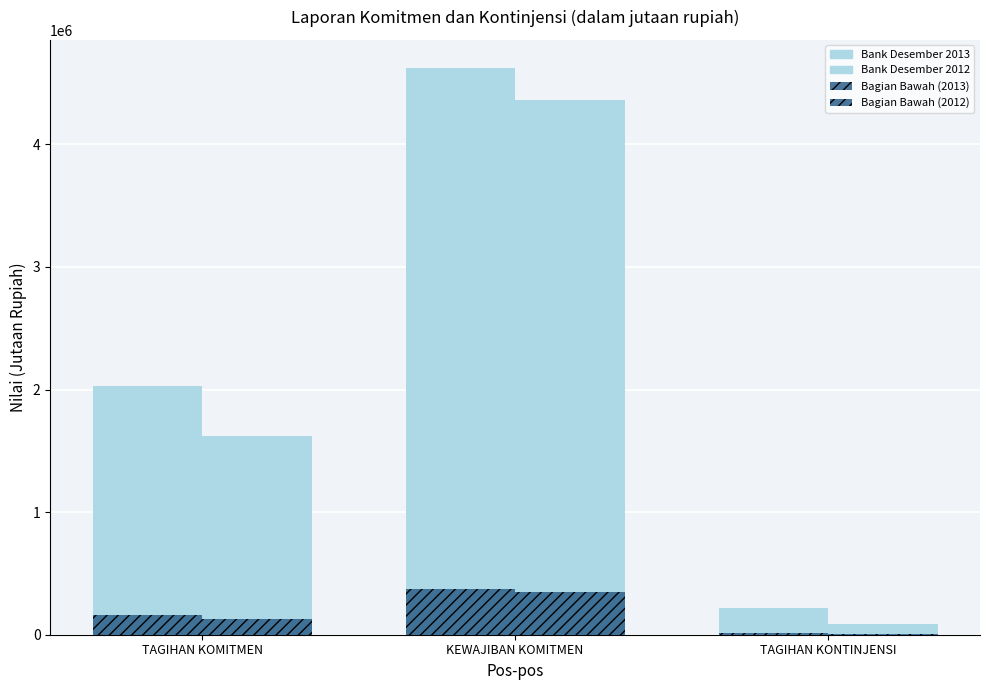

How many data points in Bank Desember 2013 are less than 2030502?

1